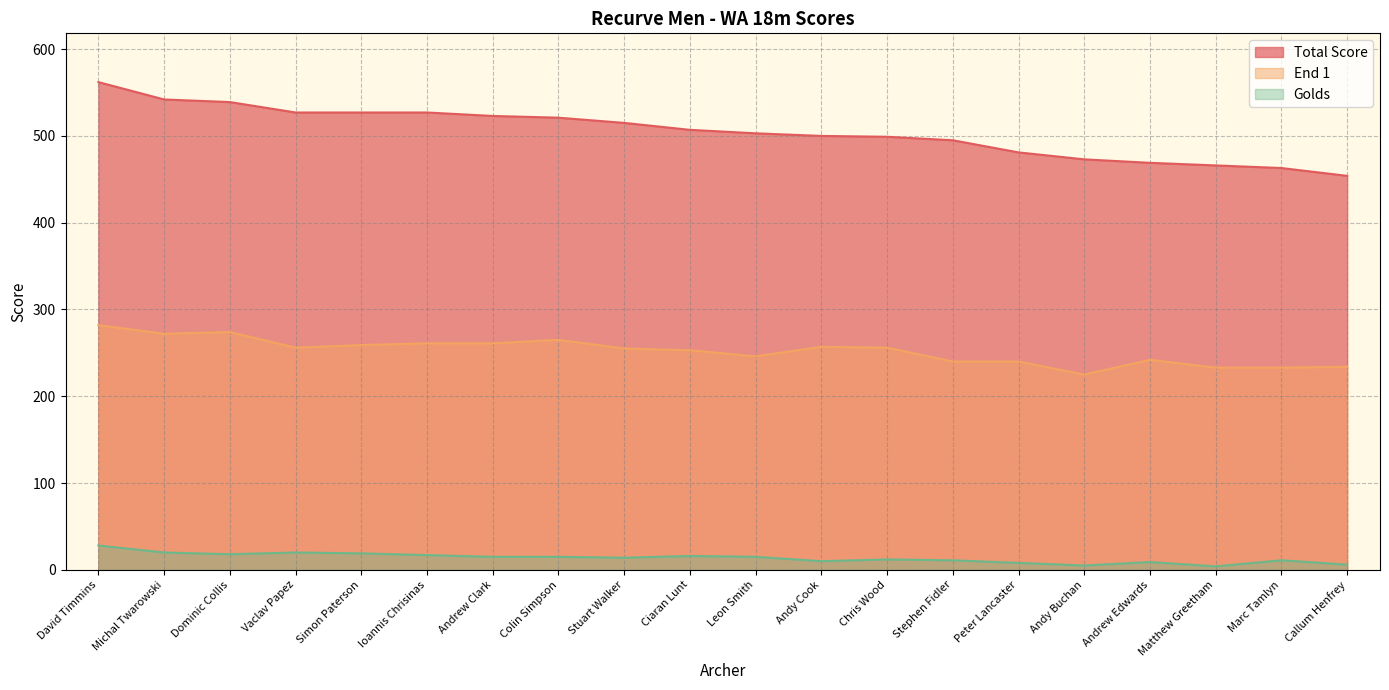

What is the minimum value shown in the chart?

4